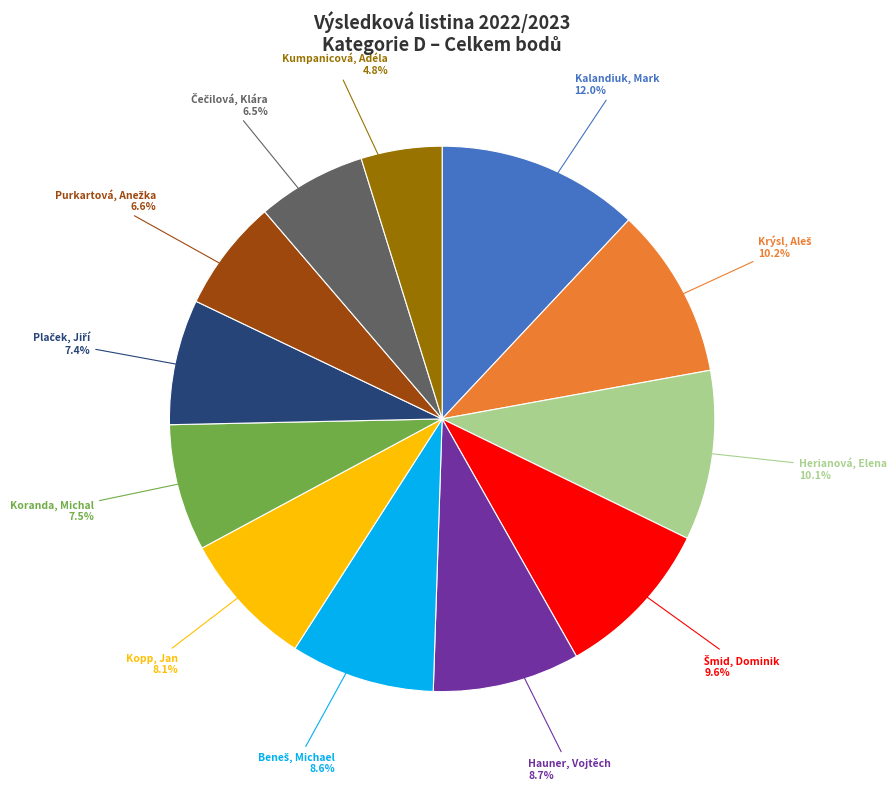

Count the number of slices in the pie.

12